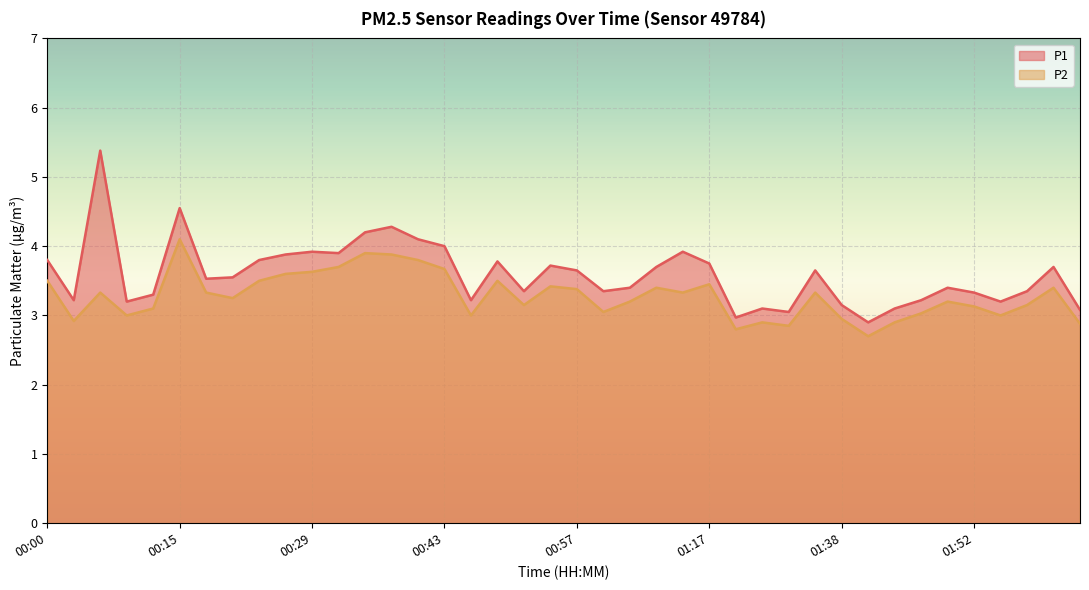

What is the average value of the P1 series?

3.6